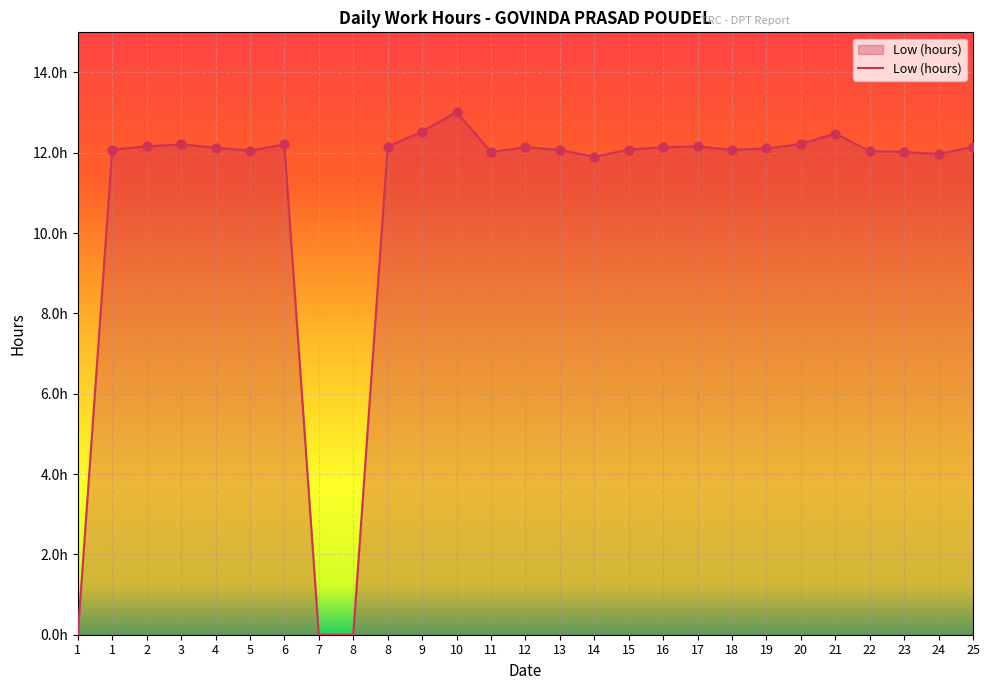

Between 7 and 23, which is larger?

23